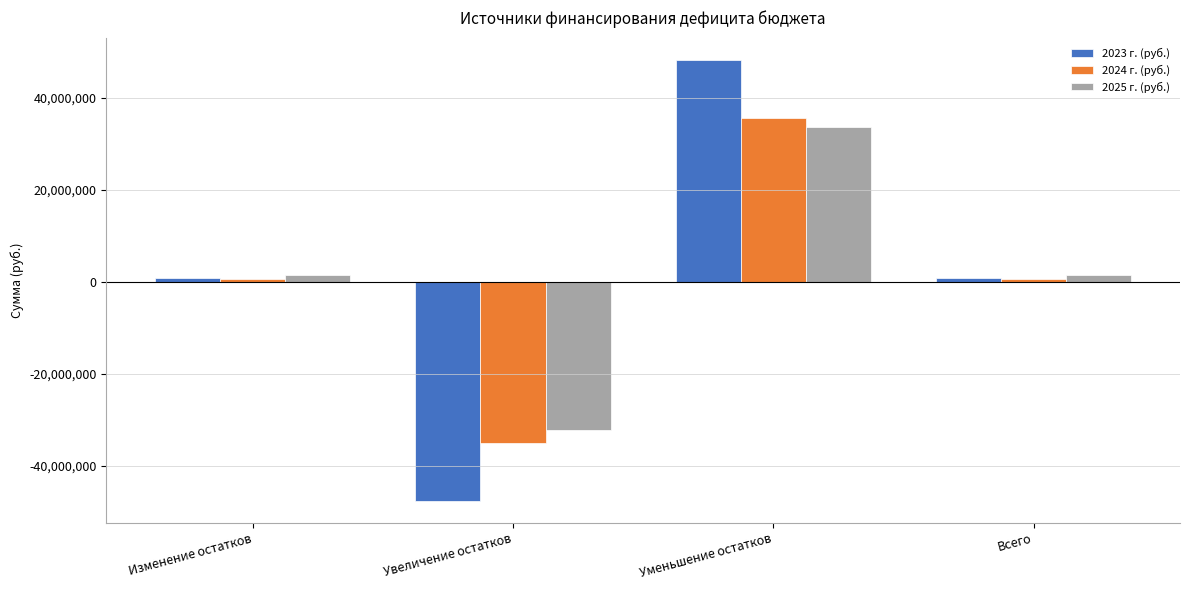

Between Изменение остатков and Увеличение остатков, which series saw the biggest shift?

2023 г. (руб.)